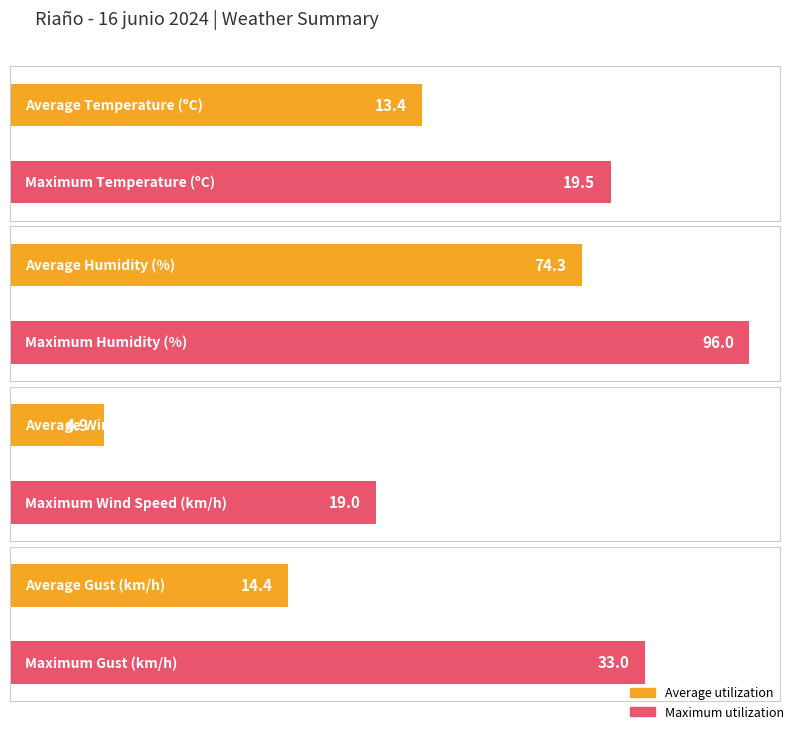

The Humidity (%) series shows 48.8 at 03:00. True or false?

False